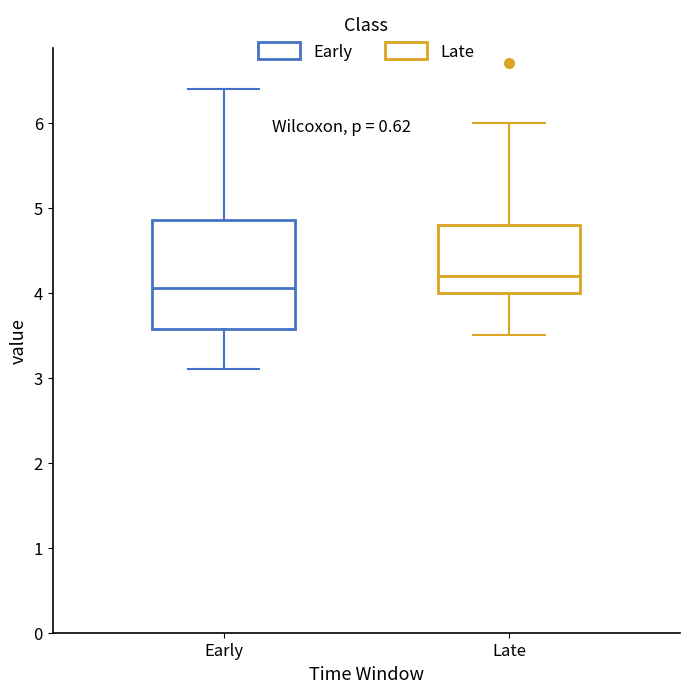

Comparing the boxes themselves (not the whiskers), which one is the tallest?

Early